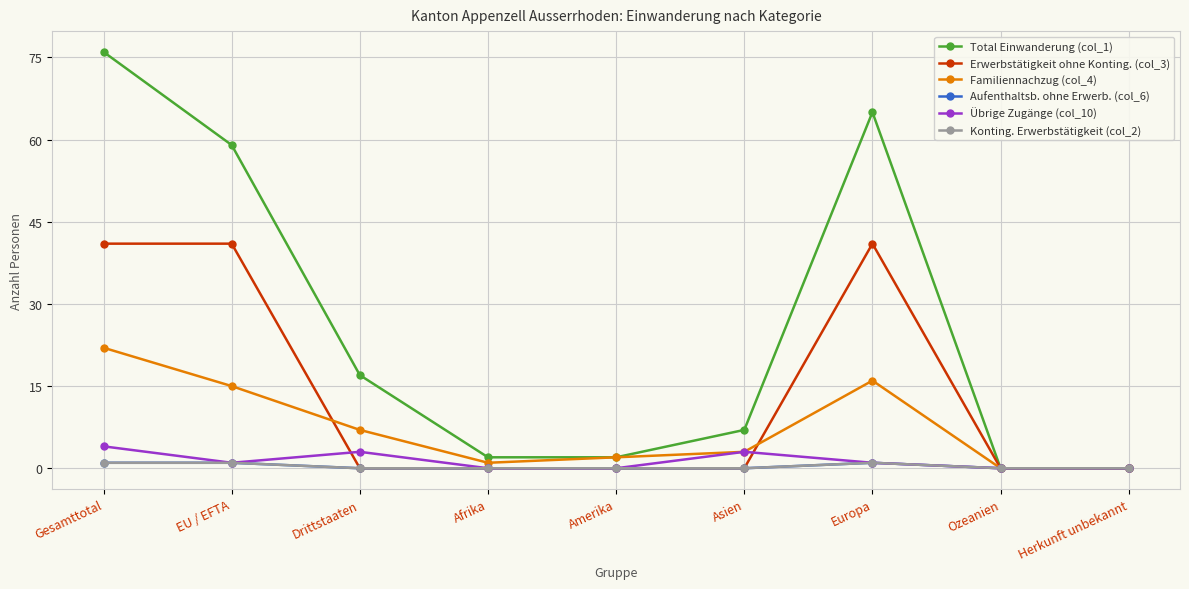

Which series changed the most between EU / EFTA and Afrika?

Total Einwanderung (col_1)